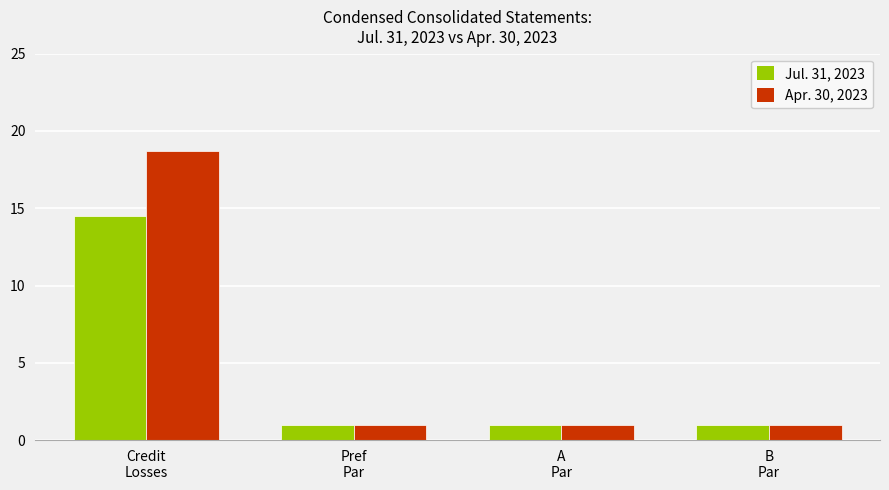

What is the smallest value displayed?

1.0